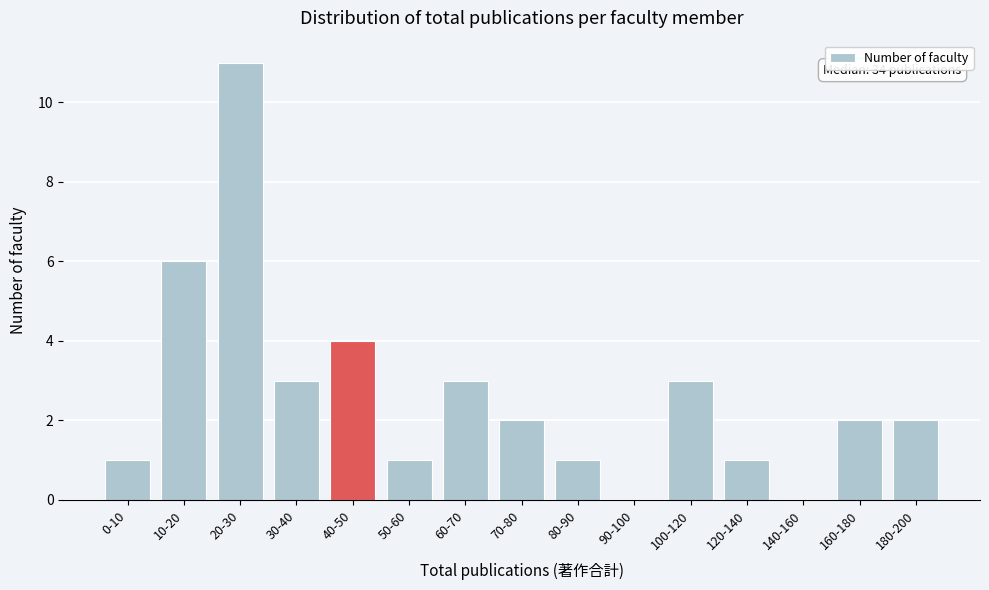

Reading right to left, what are all the values shown in this chart?

180-200=2	160-180=2	140-160=0	120-140=1	100-120=3	90-100=0	80-90=1	70-80=2	60-70=3	50-60=1	40-50=4	30-40=3	20-30=11	10-20=6	0-10=1